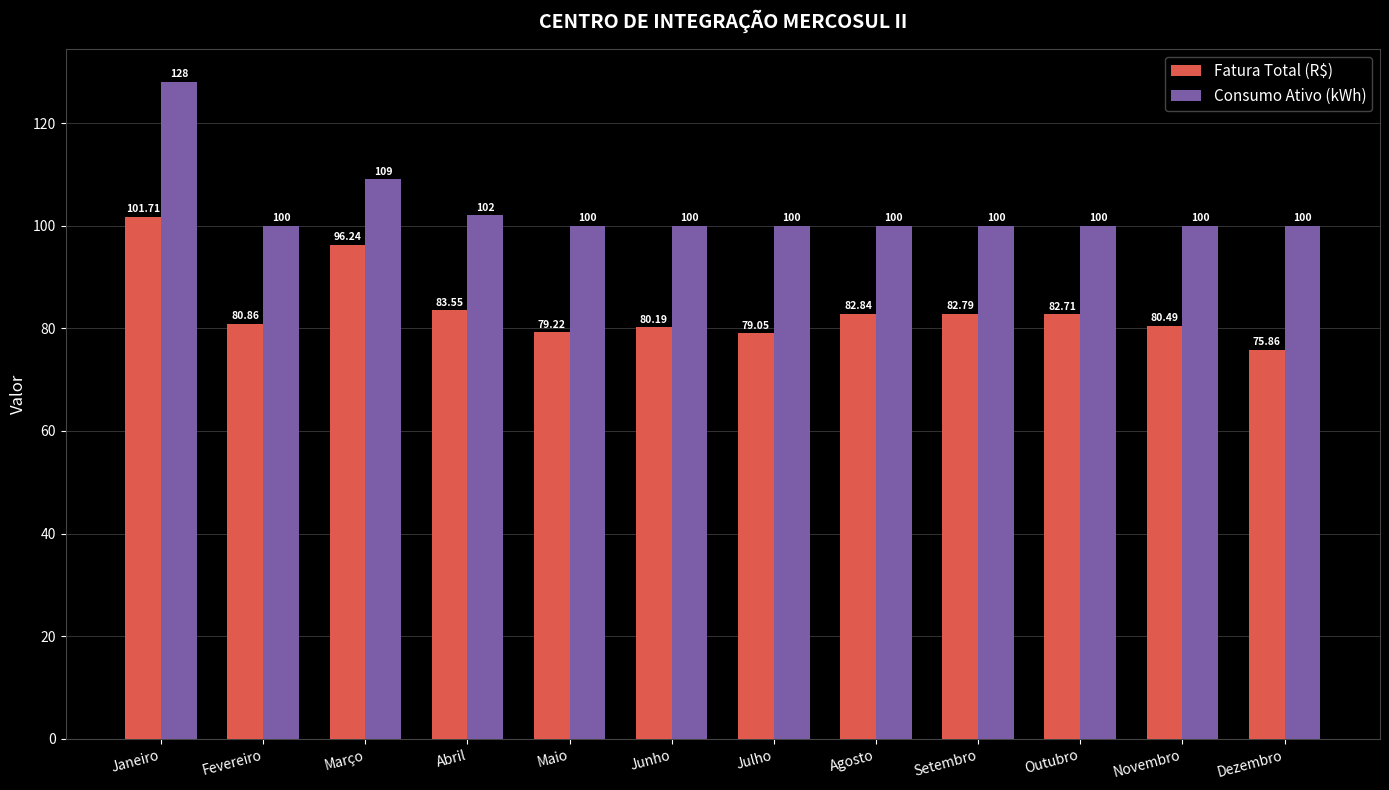

At Agosto, list the series in order from smallest to largest.

Fatura Total (R$), Consumo Ativo (kWh)